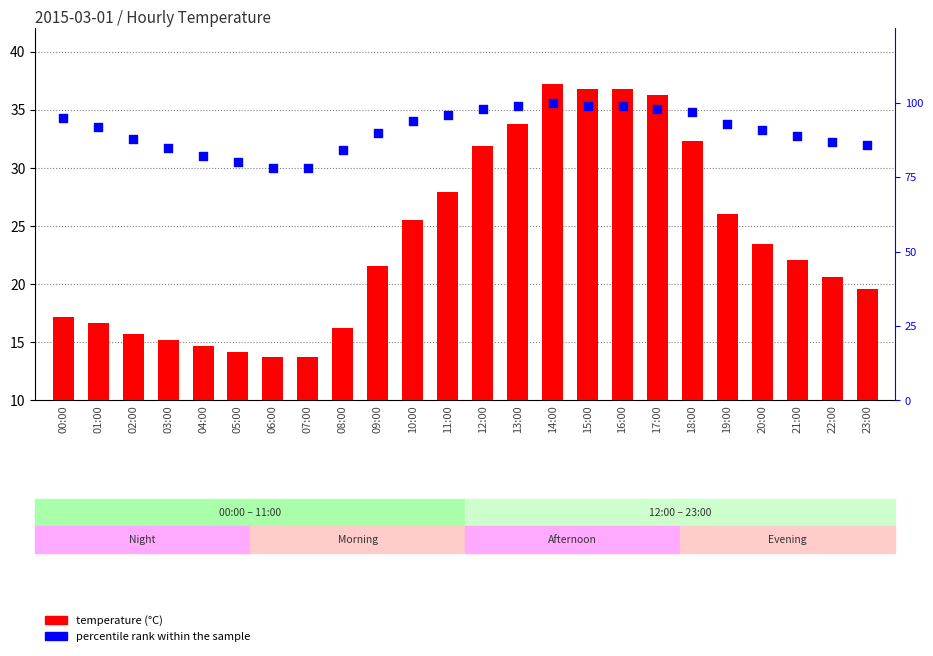

What is the total value across all series at 10:00?

119.5